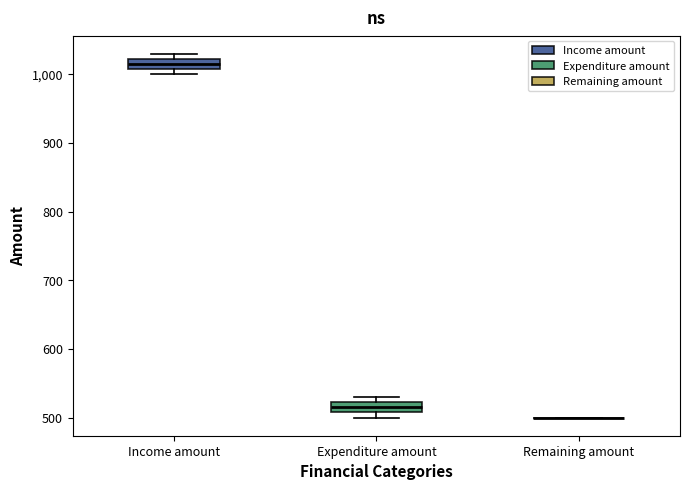

Reading left to right, transcribe this box plot: for each box, give where its median line is, the range the box spans, and where its two whiskers end, as read against the y-axis. The values are not printed on the chart, so give them approximately, as read against the axis.

Income amount: median 1020 (inside the box), box 1010 to 1020, whiskers 1000 to 1030
Expenditure amount: median 520 (inside the box), box 510 to 520, whiskers 500 to 530
Remaining amount: box collapsed to a line at 500, whiskers 500 to 500